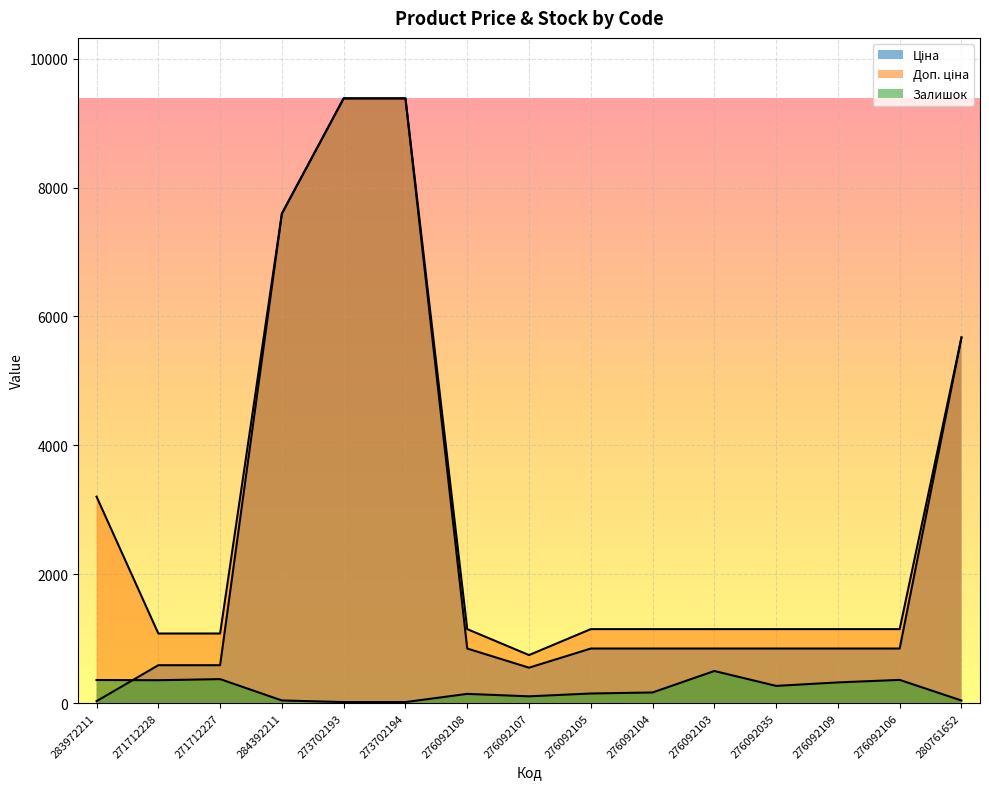

How many categories are shown in the chart?

15